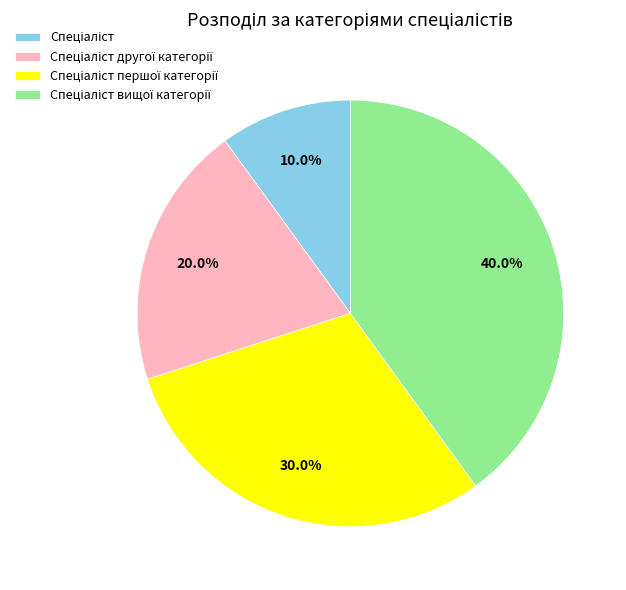

Does any single category account for the majority?

No